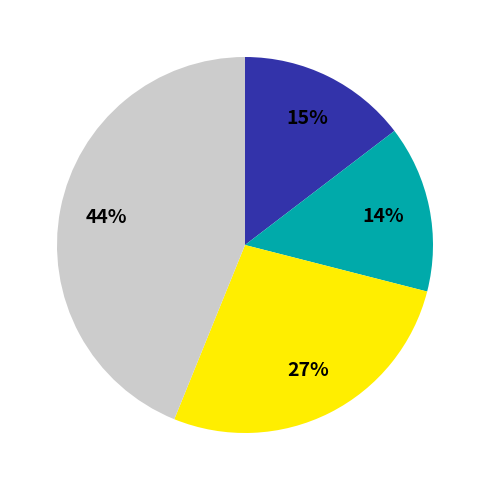

Does any single category account for the majority?

No